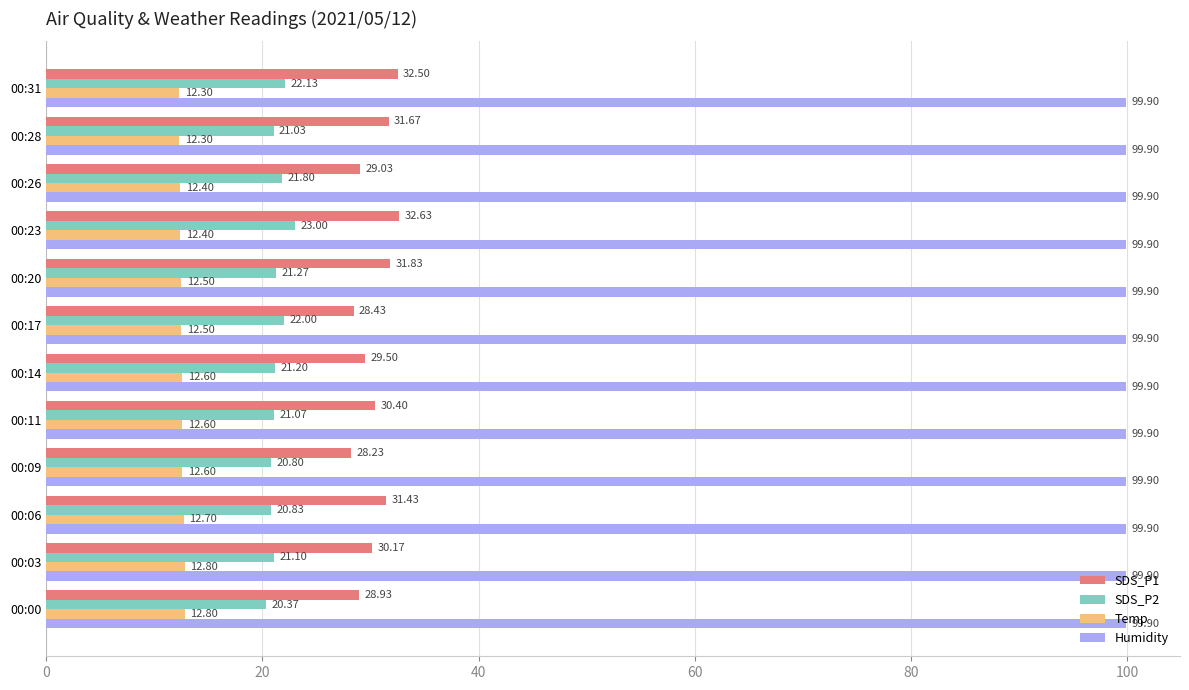

At 00:31, list the series in order from smallest to largest.

Temp, SDS_P2, SDS_P1, Humidity